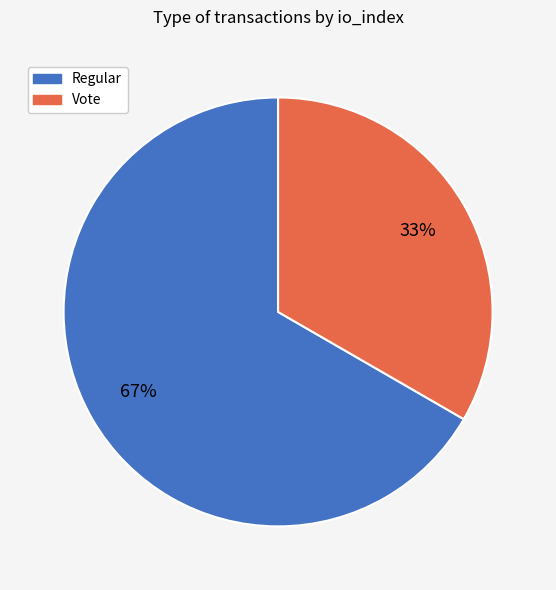

To the nearest percent, what is the average slice percentage?

50%